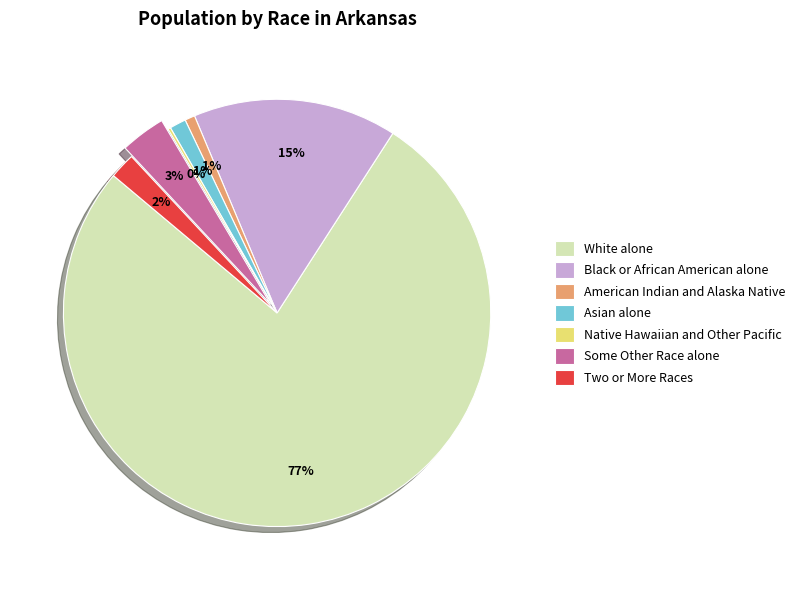

What percentage is the Black or African American alone slice, to the nearest percent?

15%